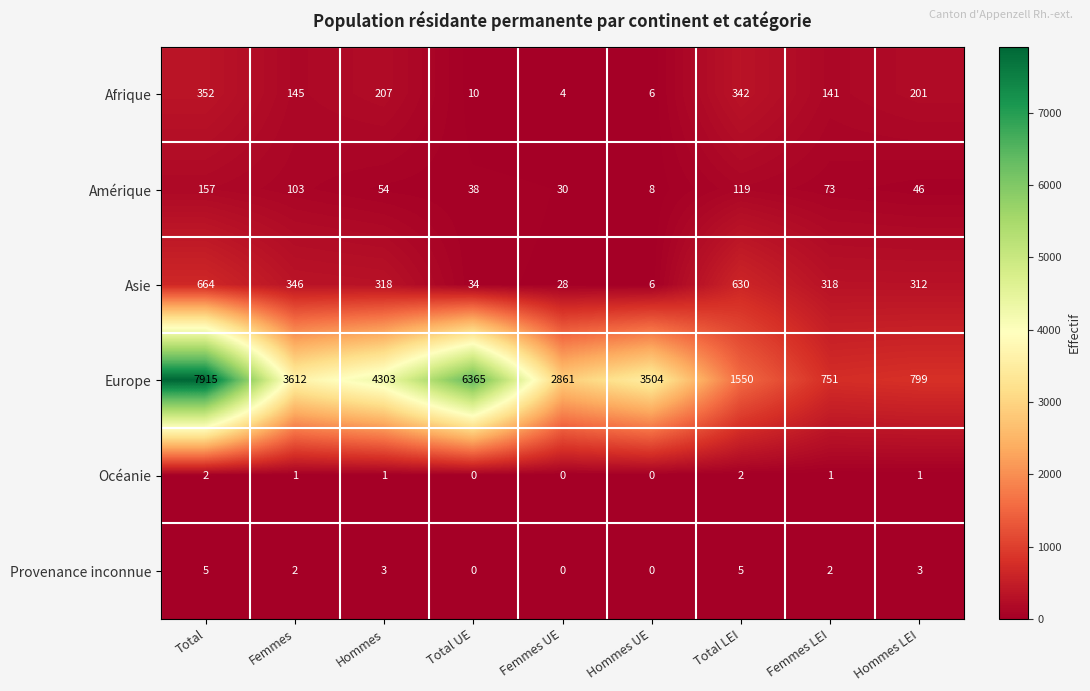

Count the Provenance inconnue values in the range 0 to 3.

7